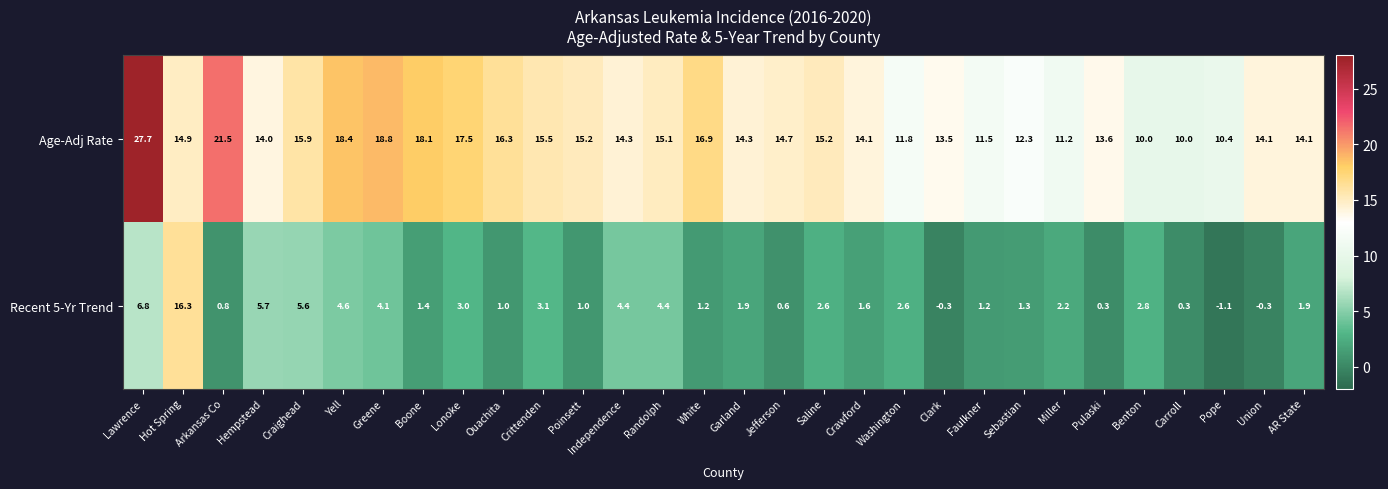

At how many categories does at least one series exceed 9?

30